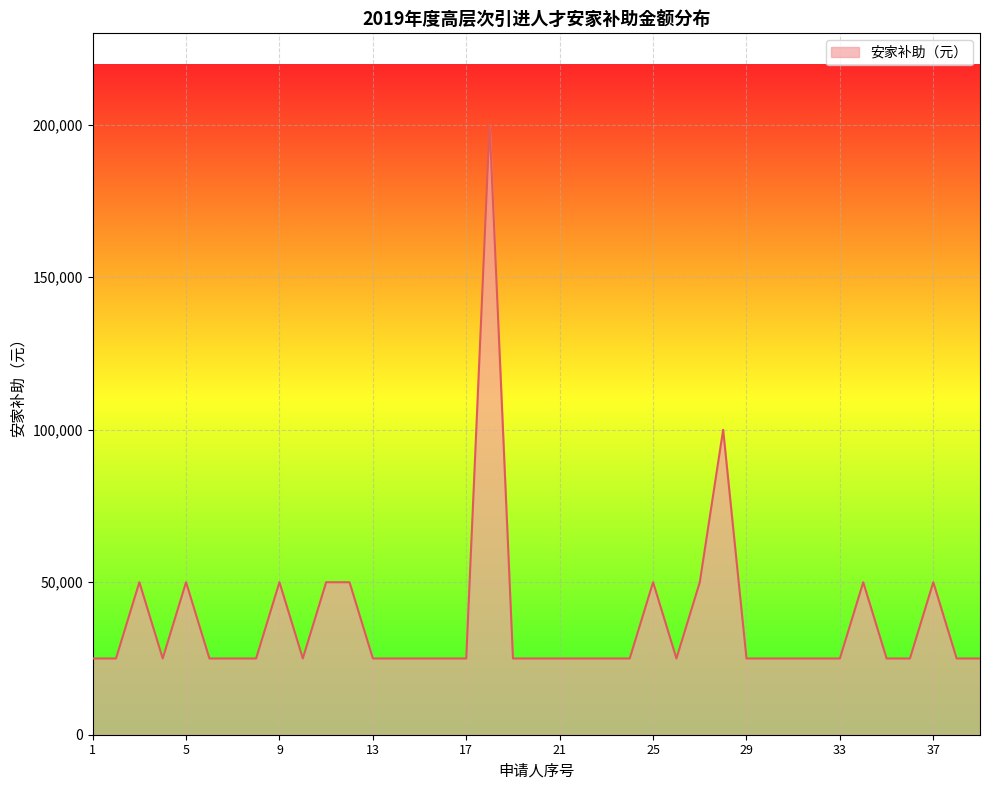

Reading right to left, list all the values displayed in this chart.

25000	25000	50000	25000	25000	50000	25000	25000	25000	25000	25000	100000	50000	25000	50000	25000	25000	25000	25000	25000	25000	200000	25000	25000	25000	25000	25000	50000	50000	25000	50000	25000	25000	25000	50000	25000	50000	25000	25000